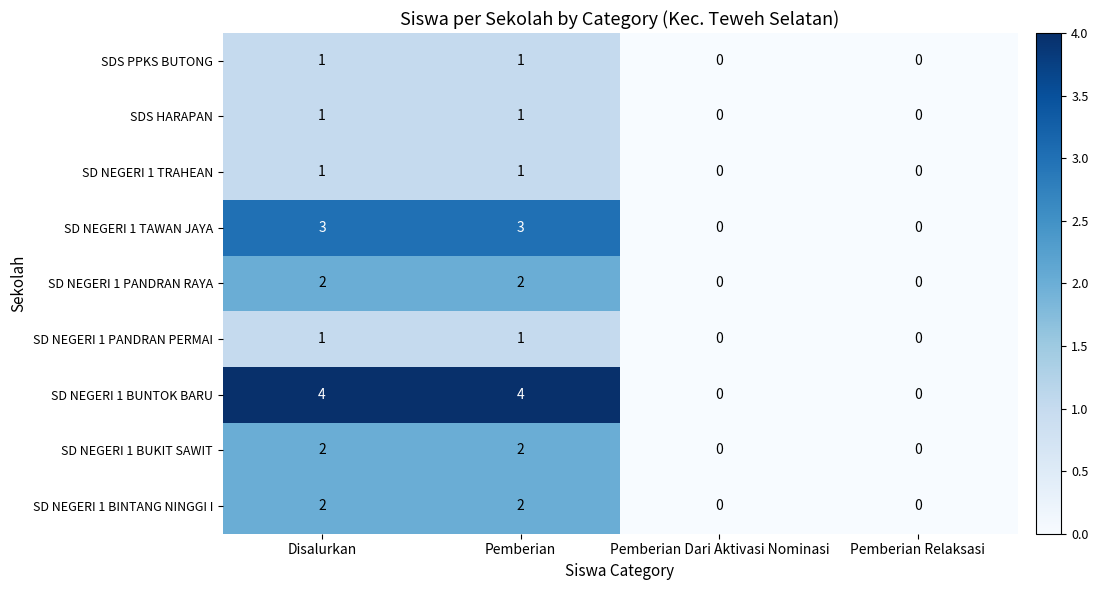

How many distinct data groups are displayed?

9